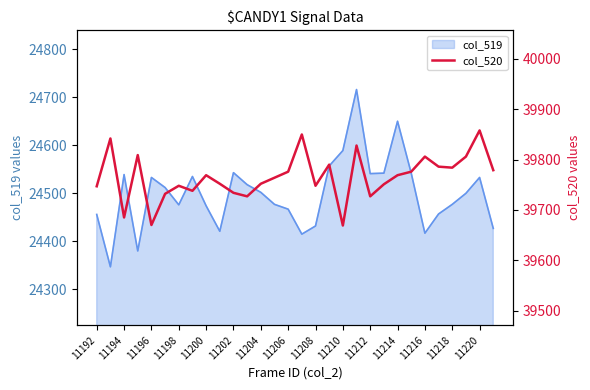

What is the highest value of the col_519 series?

24716